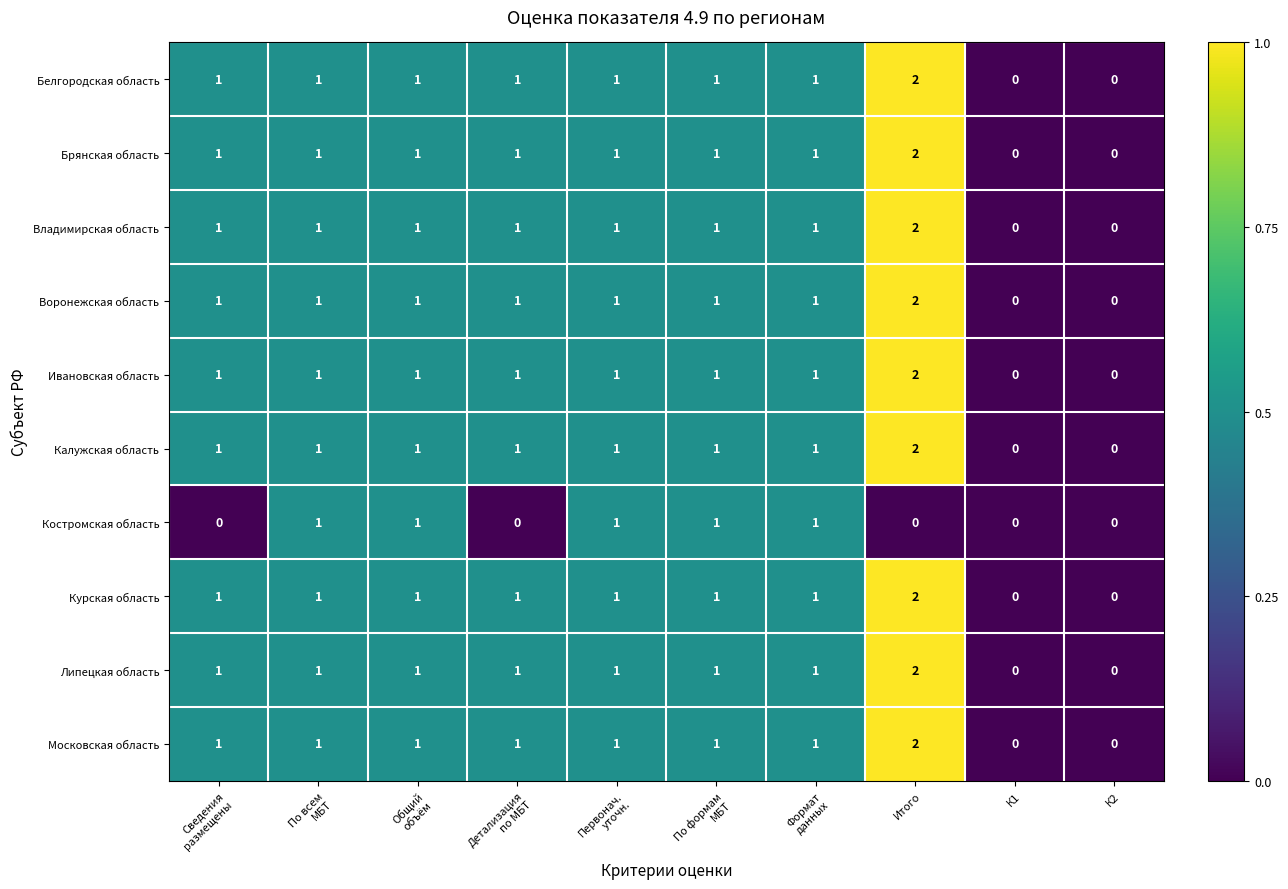

How many Воронежская область values are between 1 and 2?

8